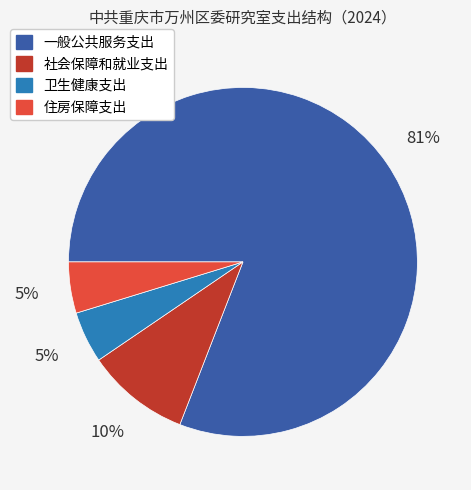

What is the majority slice?

一般公共服务支出